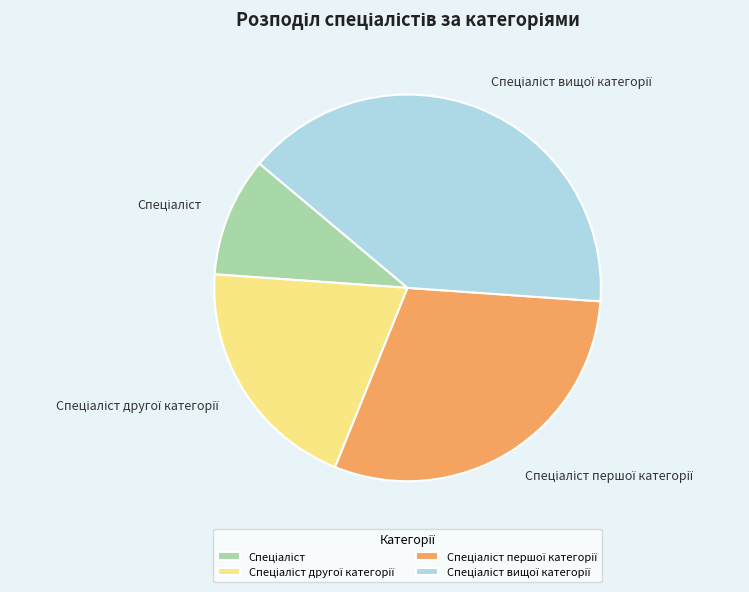

Is there a majority slice in this chart?

No